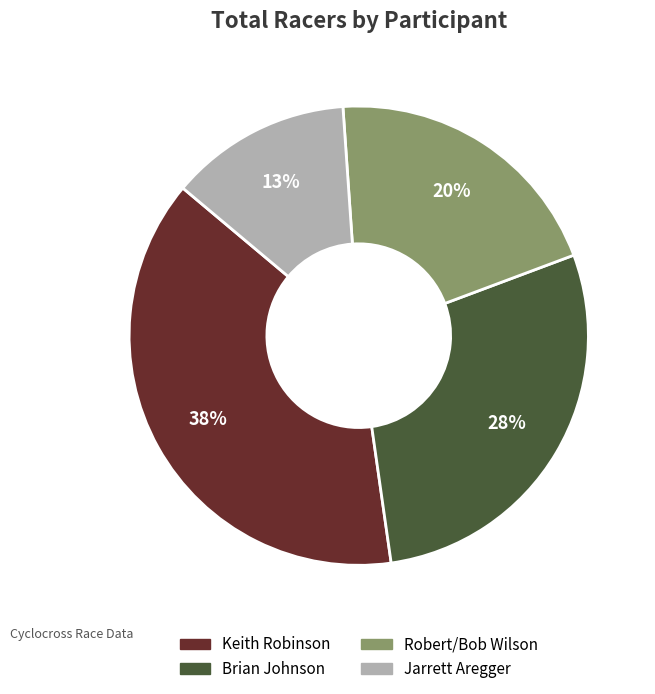

Count the number of slices in the pie.

4